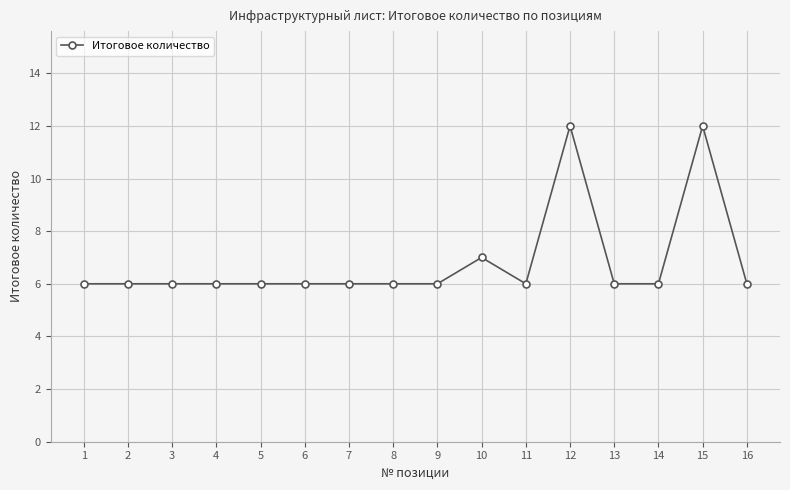

The chart shows a value of 1 at 5. True or false?

False